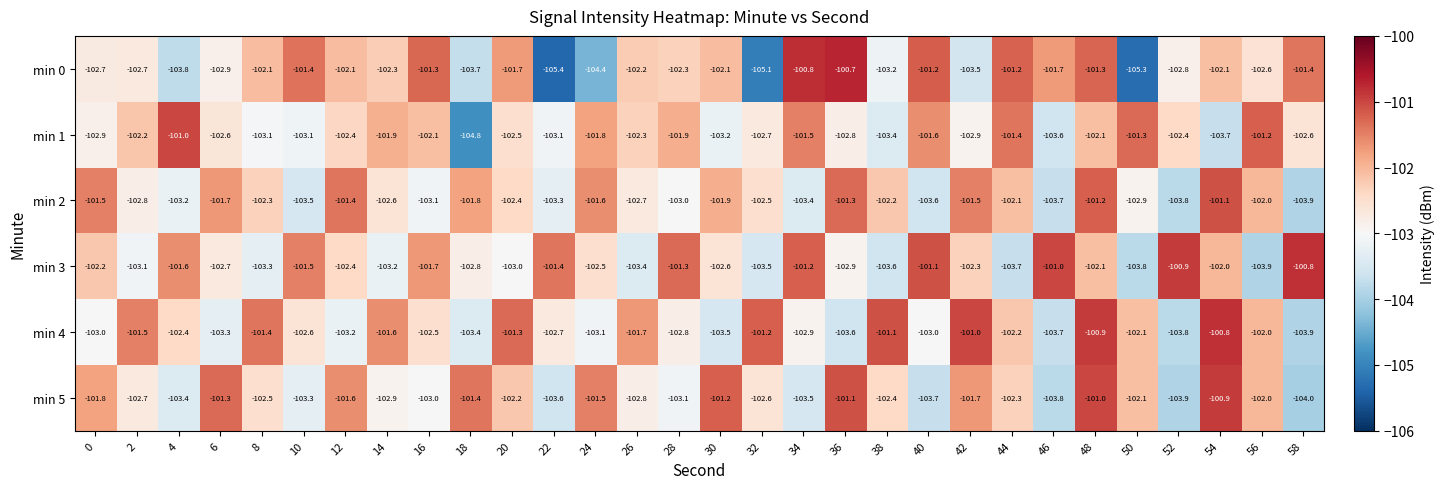

Which label corresponds to the smallest value in the chart?

22